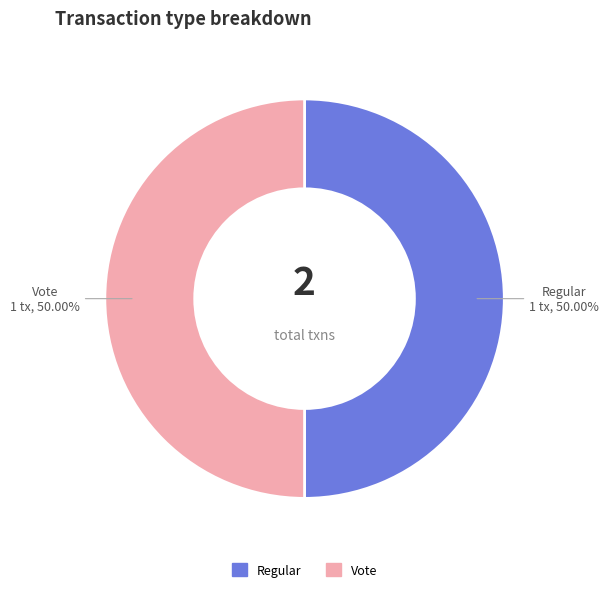

Combined, do Regular and Vote account for over 50%?

Yes